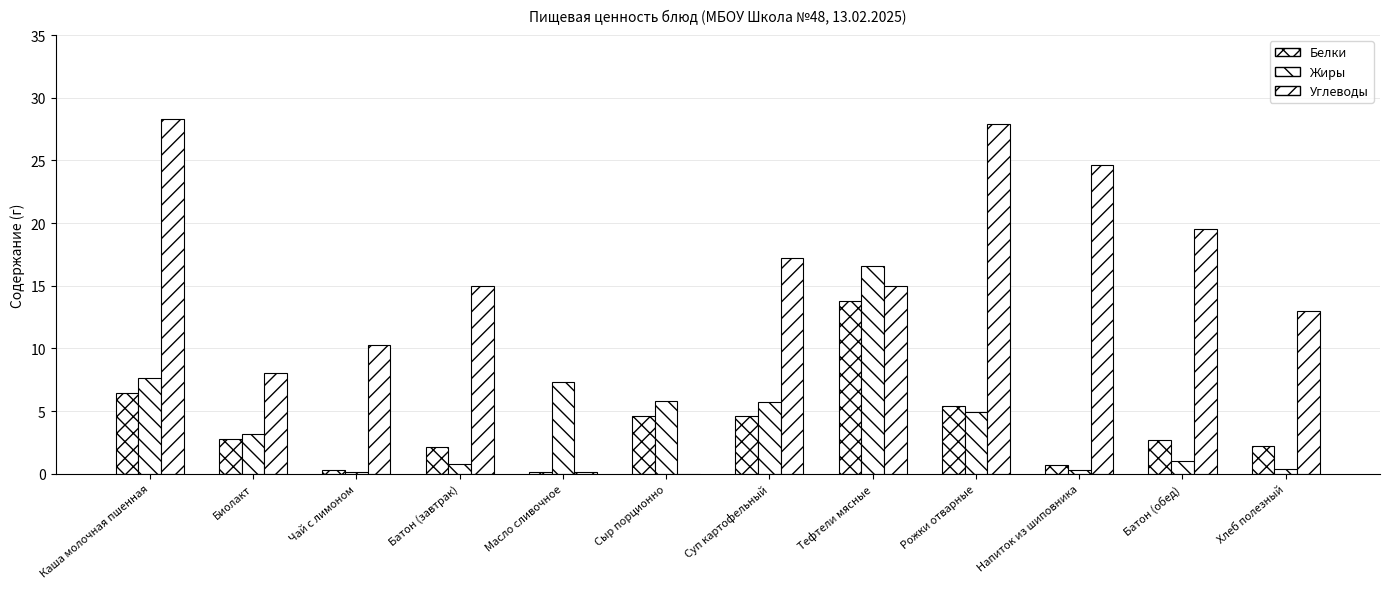

Are the bars horizontal?

No